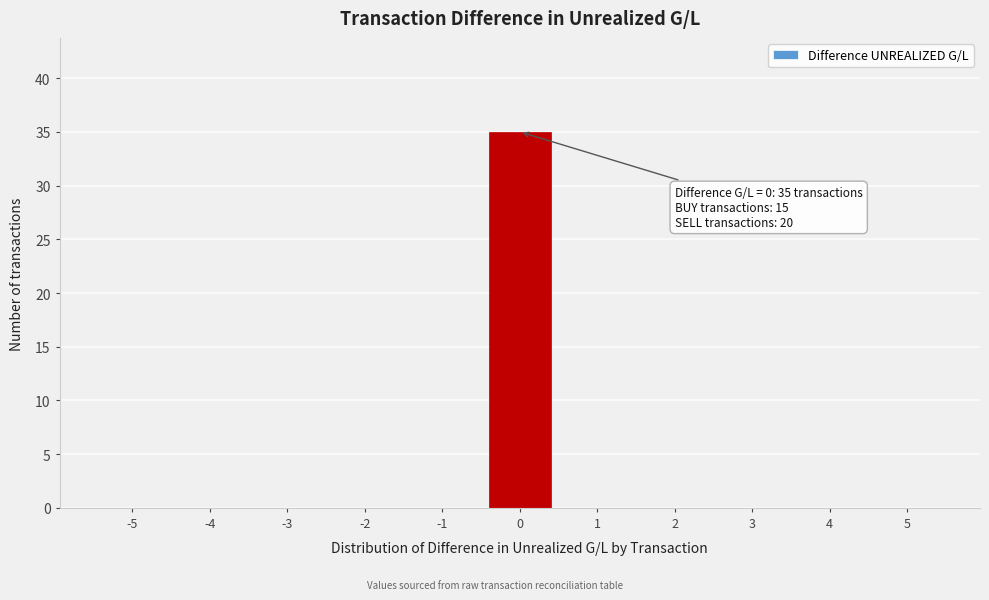

Reading left to right, list all the values displayed in this chart.

-5=0	-4=0	-3=0	-2=0	-1=0	0=35	1=0	2=0	3=0	4=0	5=0